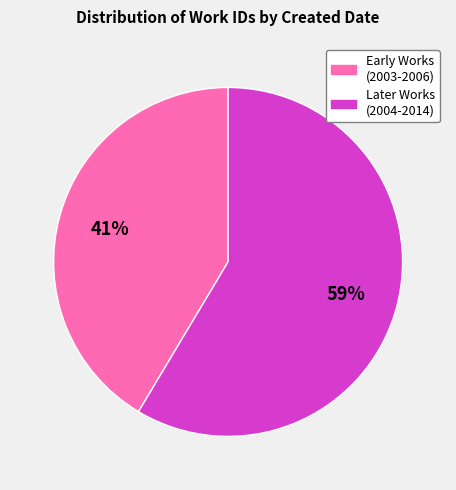

Which category accounts for the majority?

Later Works (2004-2014)